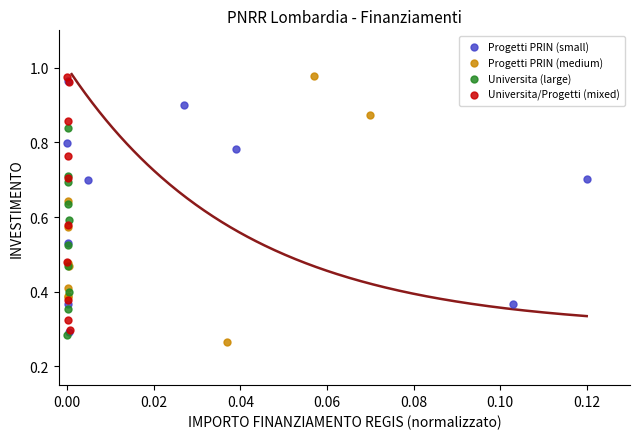

Which series contains the lowest Y value?

Progetti PRIN (medium)